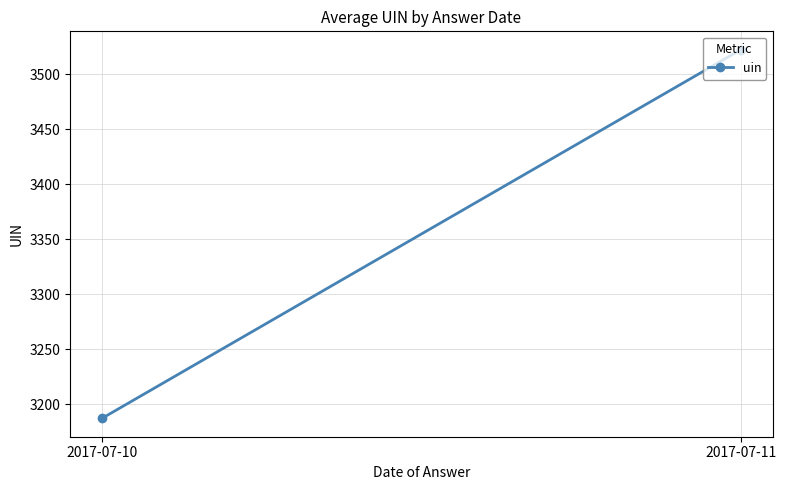

What is the approximate value at 2017-07-10?

3187.1